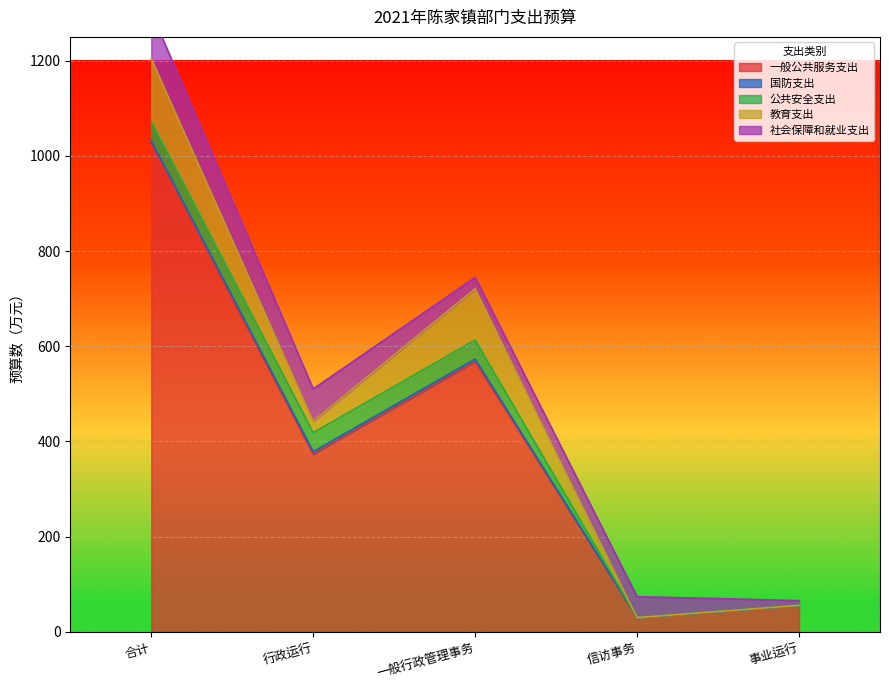

True or false: 国防支出 and 教育支出 intersect in this chart.

False